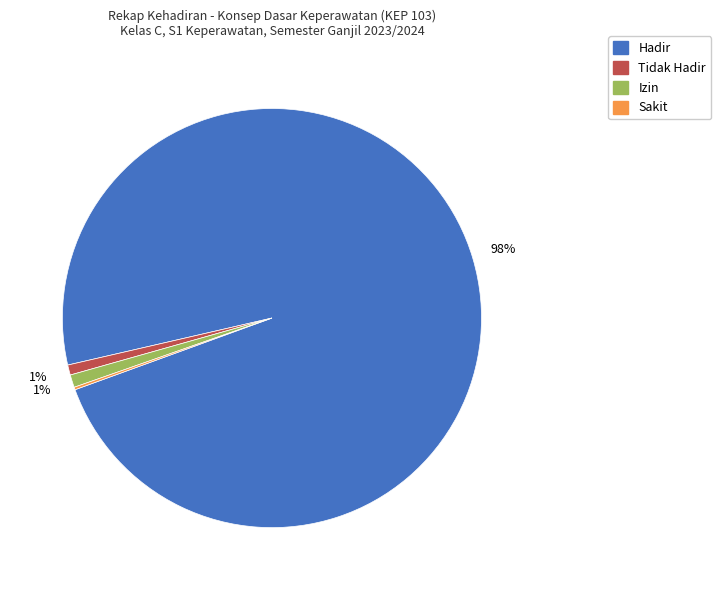

True or false: Tidak Hadir accounts for 1% of the total.

True